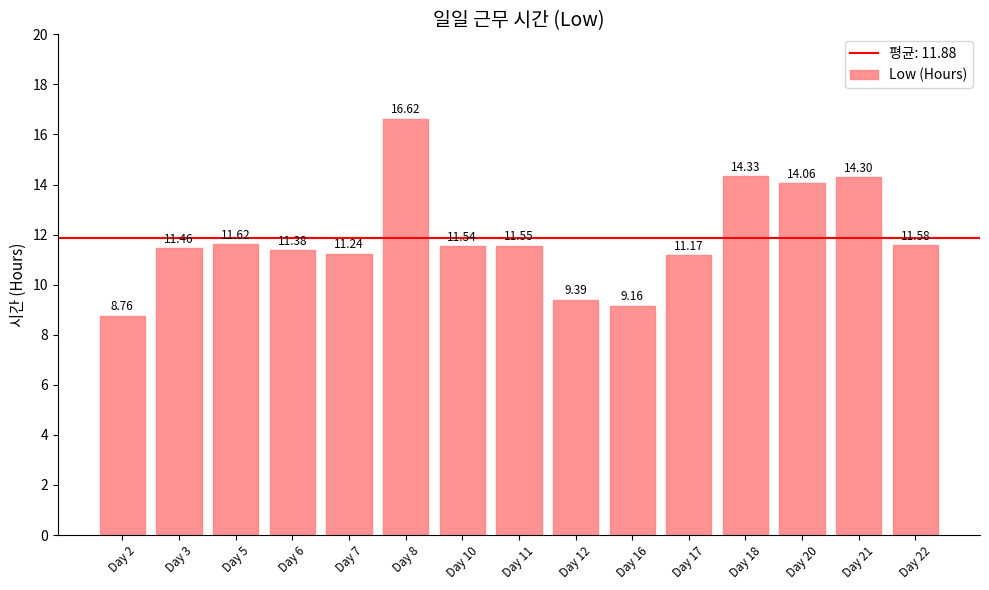

How many values exceed 11?

12